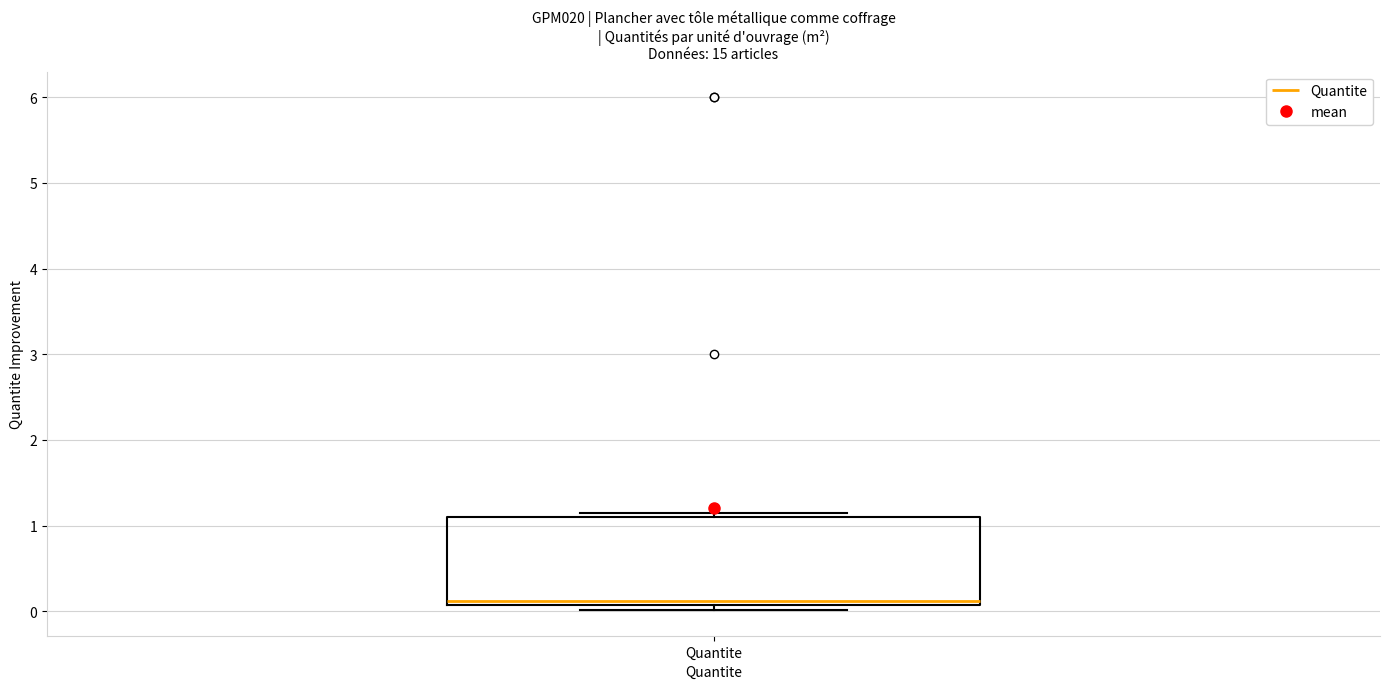

Transcribe this box plot: give where the median line is, the range the box spans, and where the two whiskers end, as read against the y-axis. The values are not printed on the chart, so give them approximately, as read against the axis.

median 0.1 (just above the box's lower edge), box 0.1 to 1.1, whiskers 0.0 to 1.2